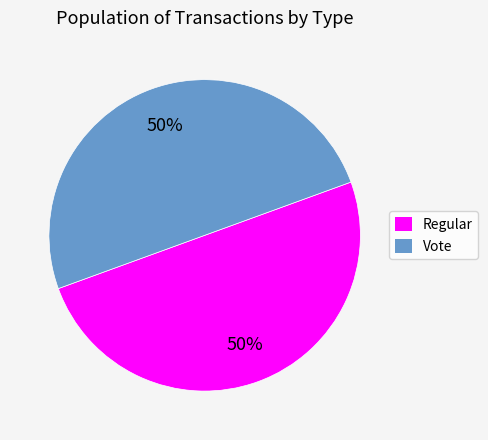

Count the number of slices in the pie.

2